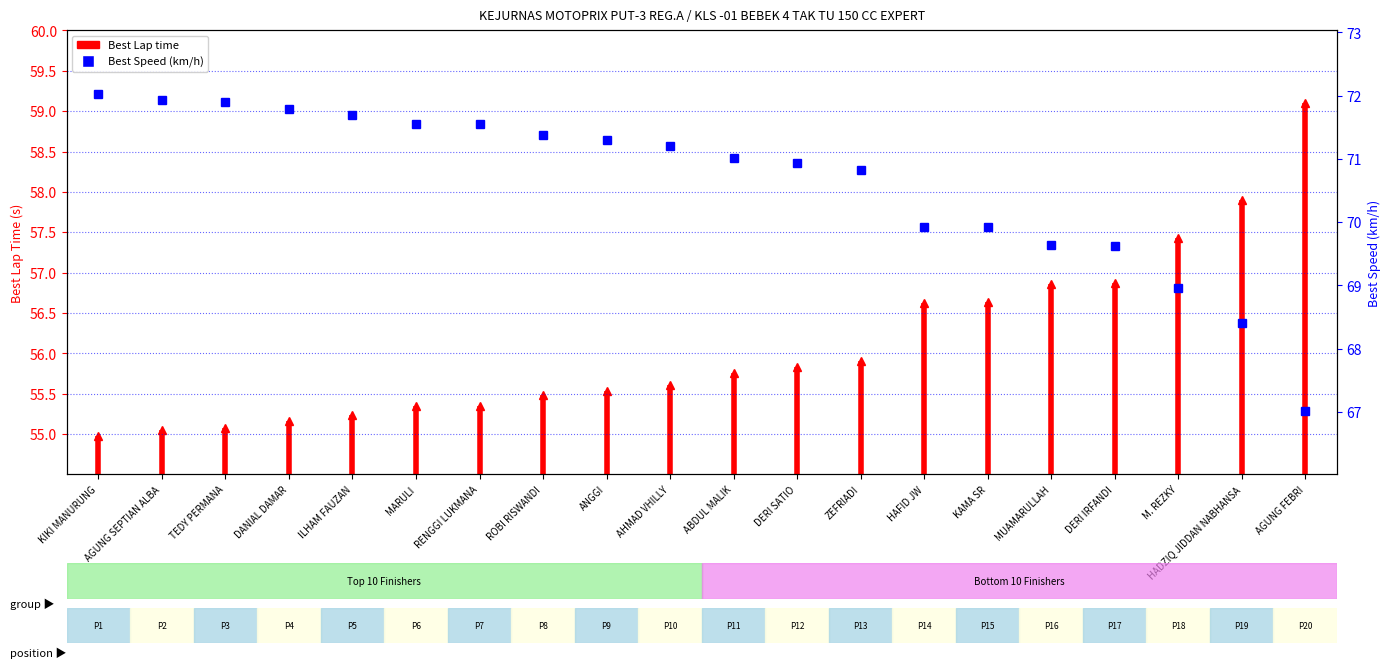

Is this an area chart (filled region under the line)?

No